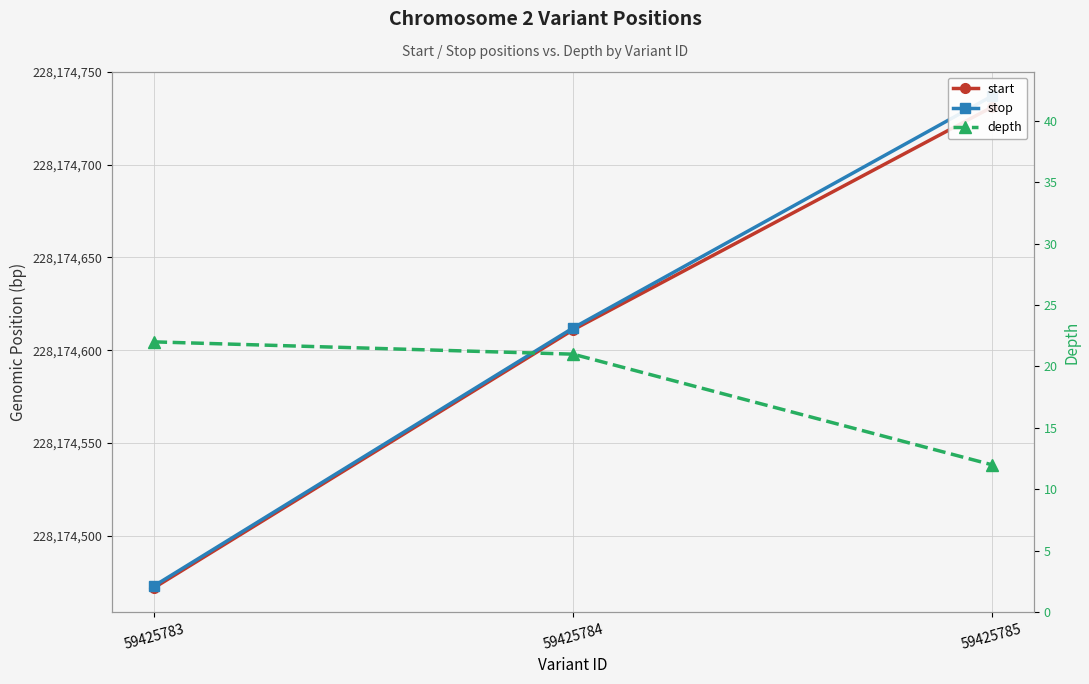

At which label is start closest to 228174601?

59425784